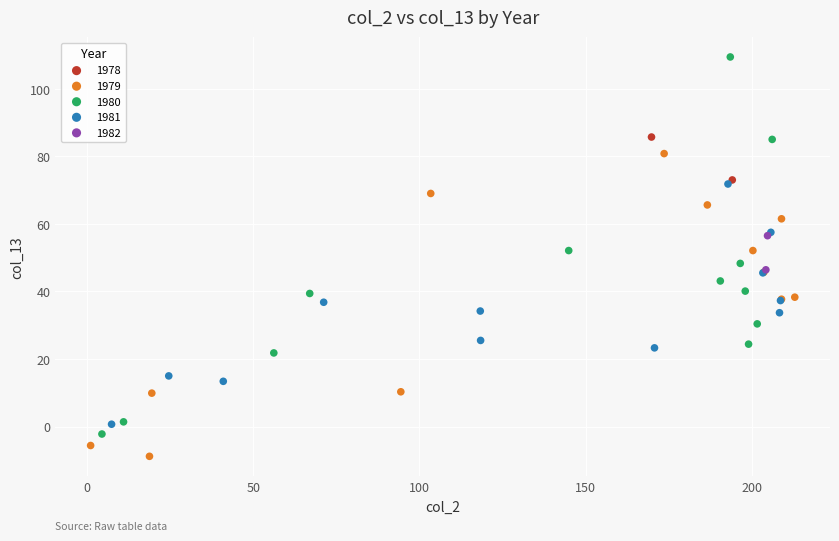

What are all the series names shown in the legend?

1978, 1979, 1980, 1981, 1982